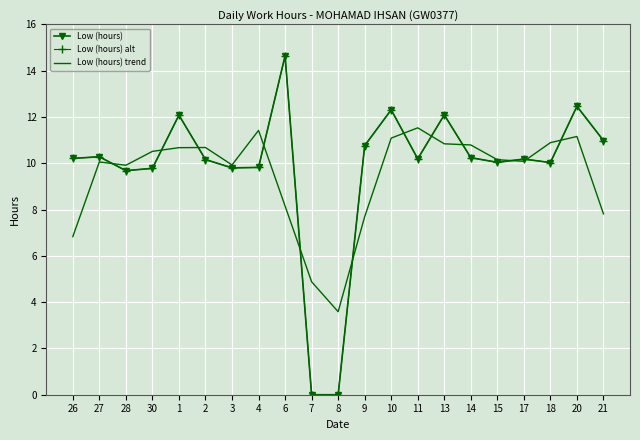

True or false: Low (hours) and Low (hours) alt cross at least once.

False